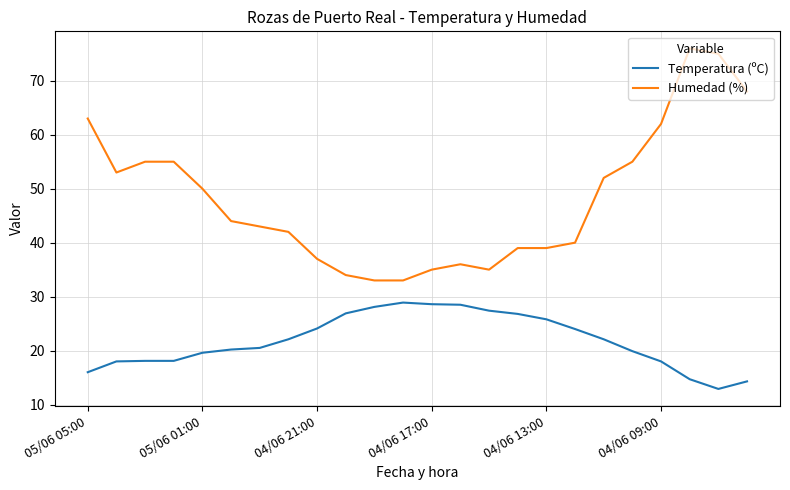

True or false: Temperatura (ºC) and Humedad (%) cross at least once.

False